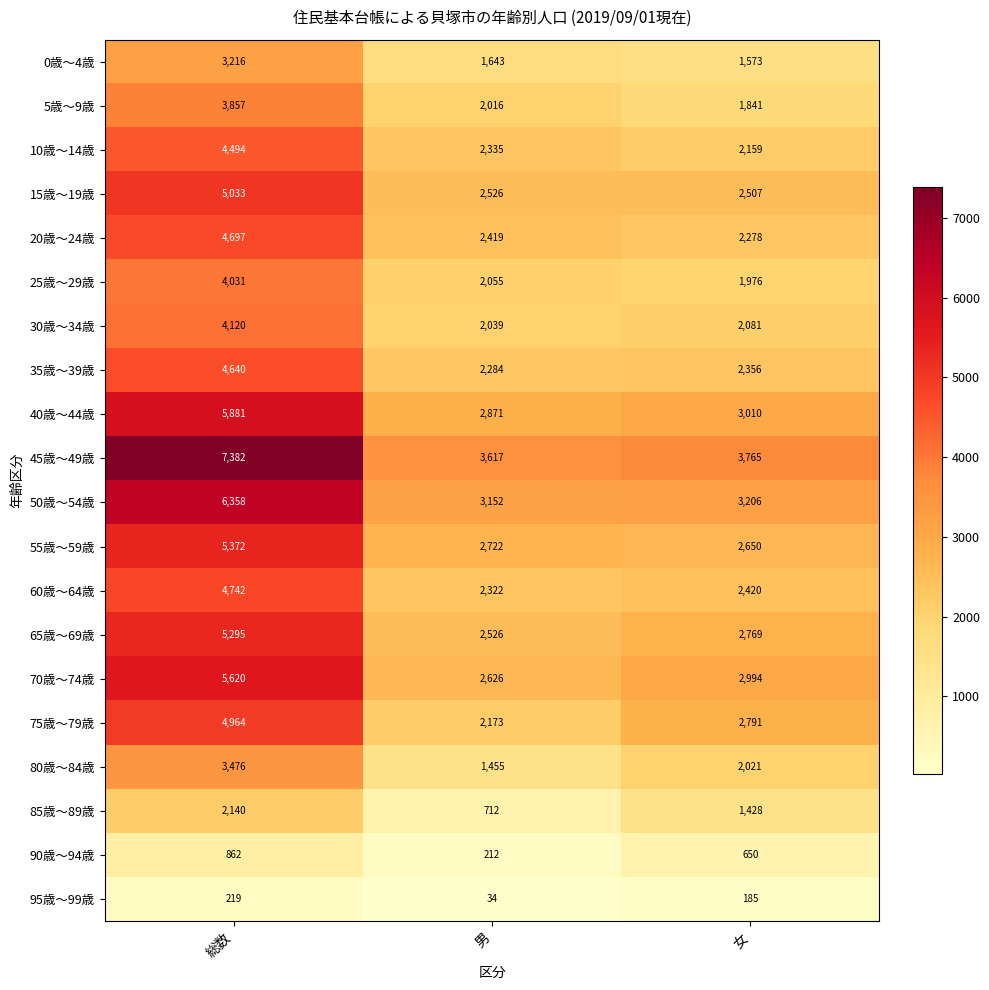

At how many categories does at least one series exceed 3199?

3